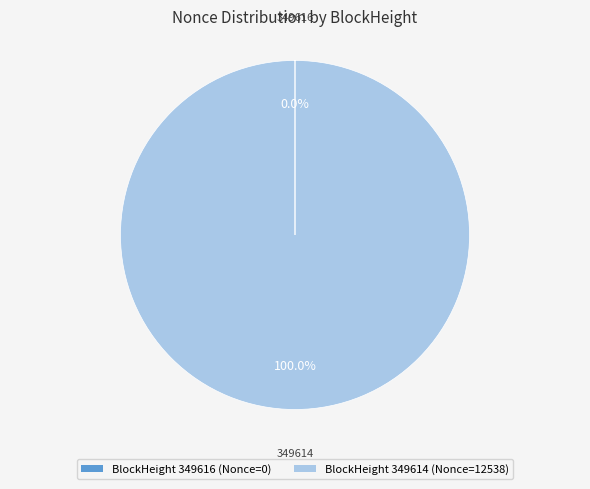

Is it true that 349614 is 86% of the pie?

False